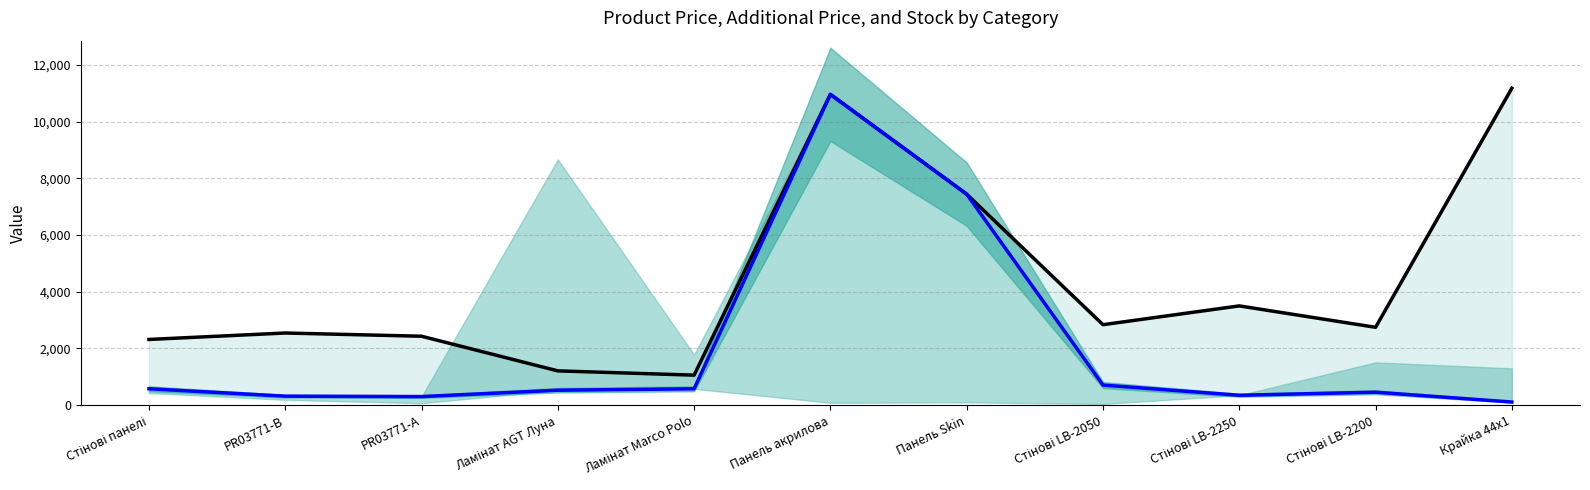

Reading left to right, transcribe all the data shown in this chart.

Доп. ціна (LTM): 2319.2	2546.4	2432.8	1210.7	1060.0	10964.4	7444.6	2839.8	3502.5	2747.5	11182.0
Ціна (CY): 579.8	318.3	304.1	528.2	578.1	10964.4	7444.6	710.0	350.2	457.9	111.8